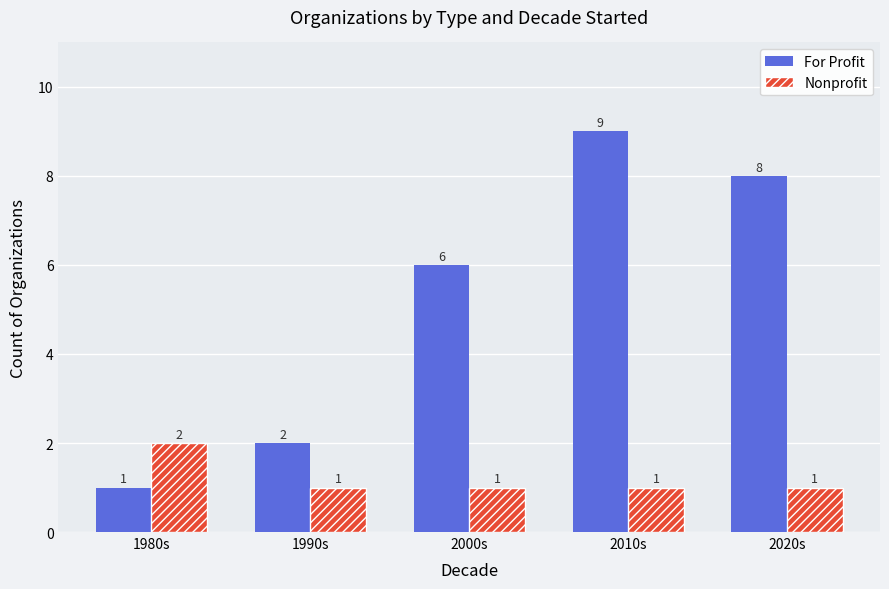

How many data points does each series have?

5